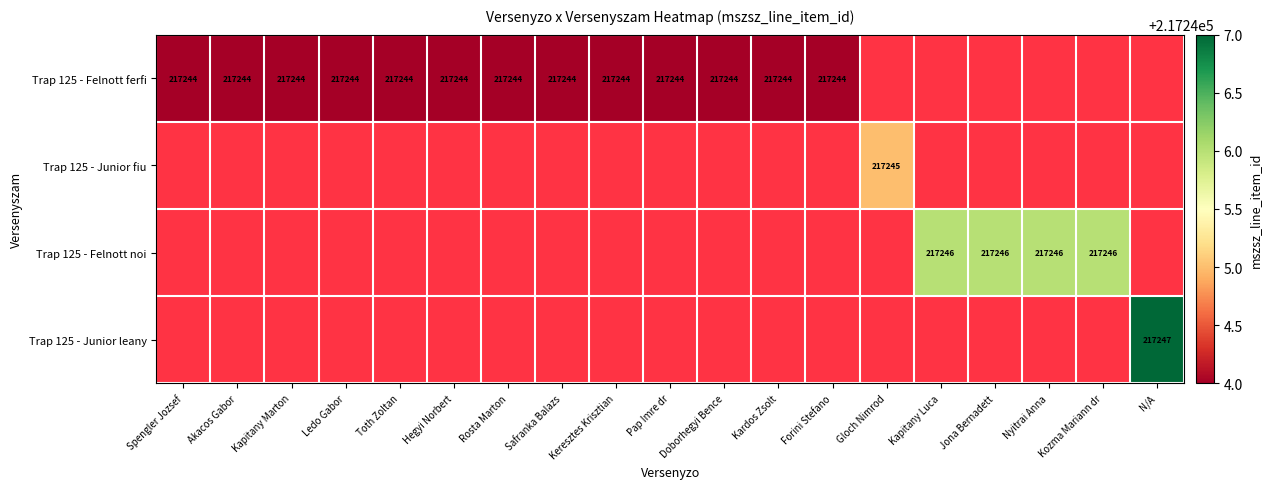

True or false: Trap 125 - Felnott ferfi has a value of 217244 at Spengler Jozsef.

True